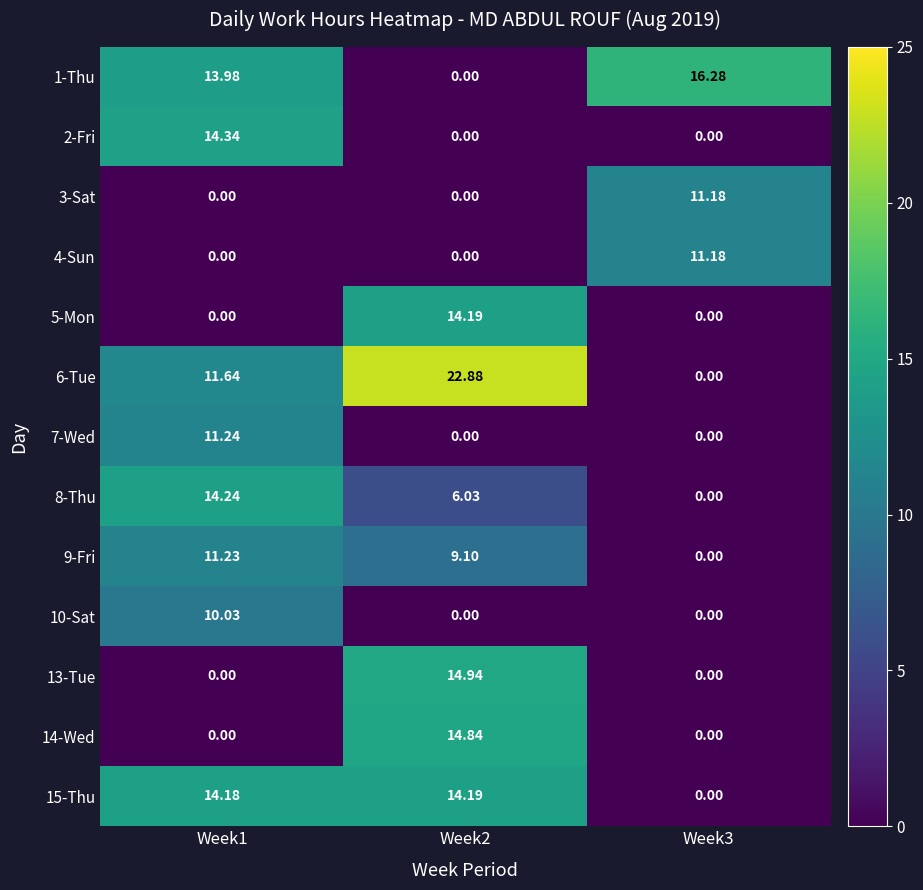

How many data points does each series have?

3